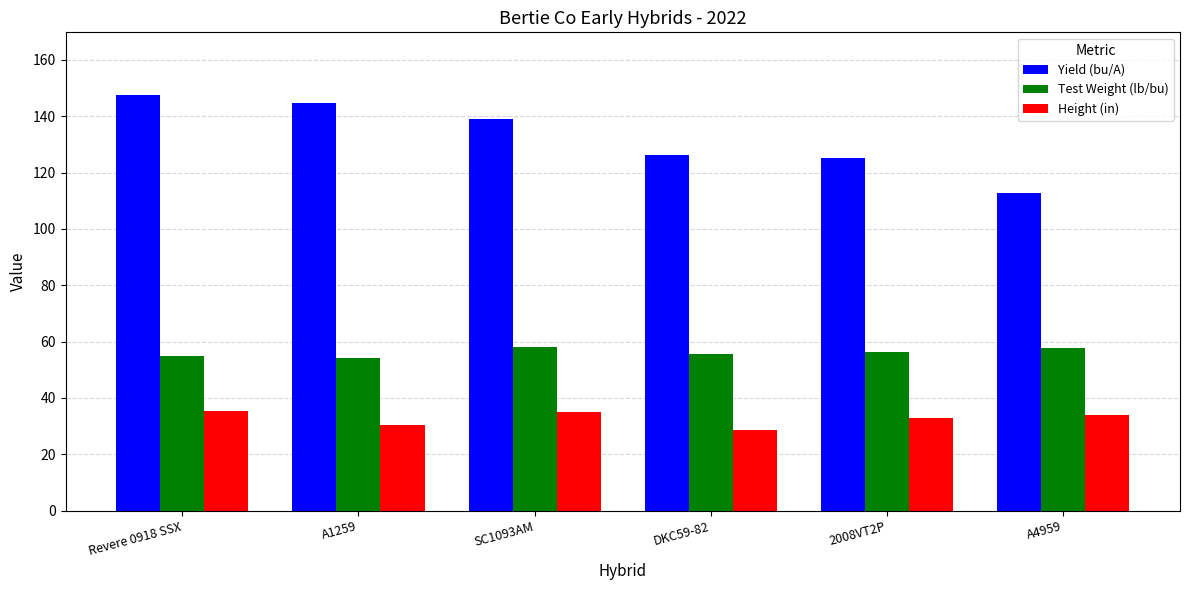

What value does the Height (in) series have at A4959?

33.9